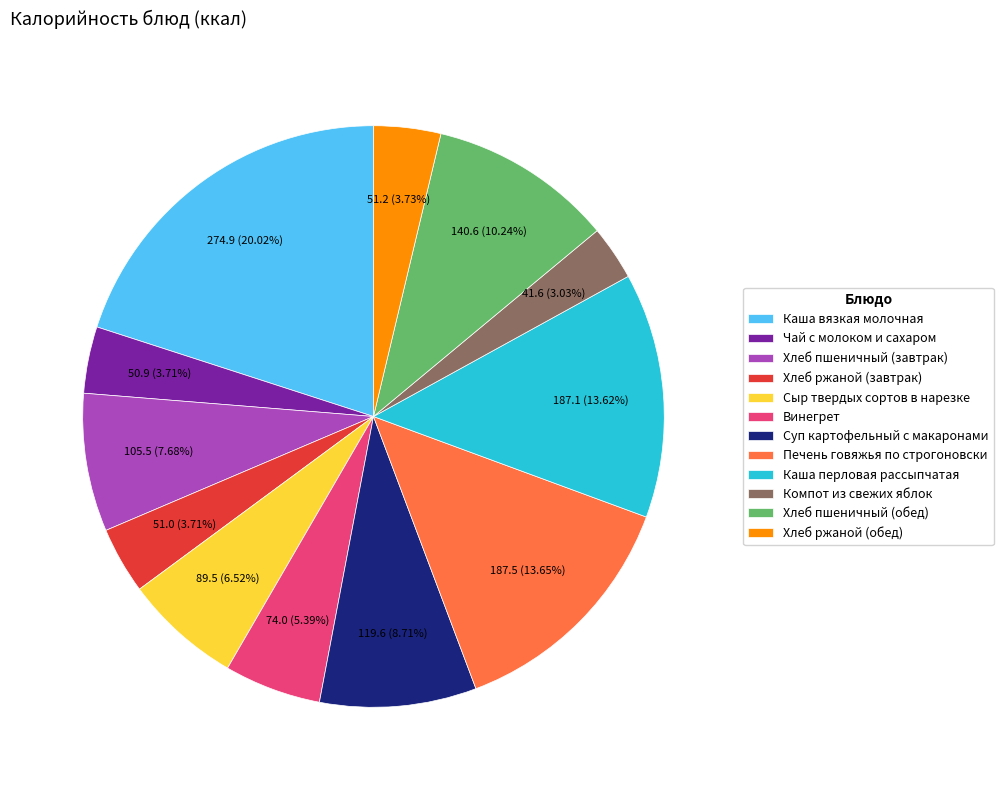

What is the smallest slice in the pie chart?

Компот из свежих яблок